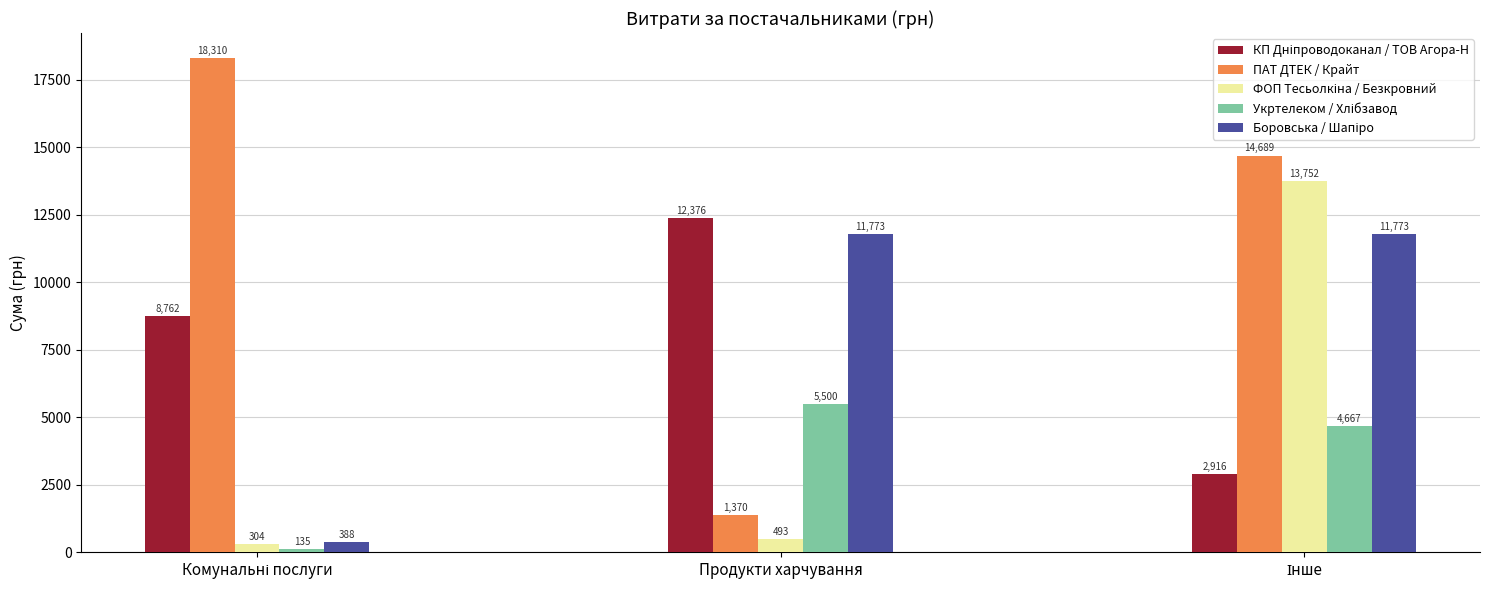

Which series has the widest spread of values?

ПАТ ДТЕК / Крайт